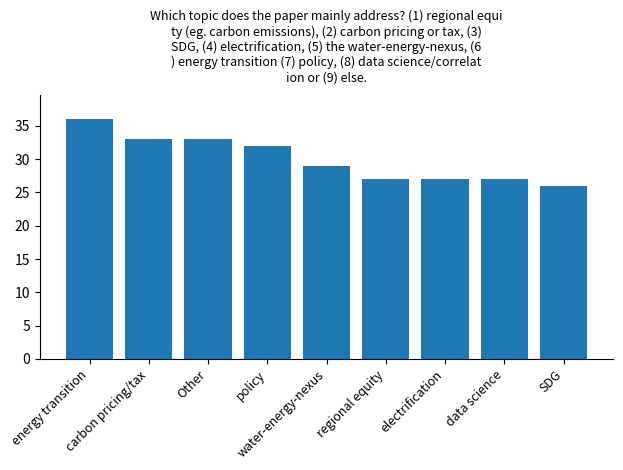

Where is the data nearest to the value 31?

policy